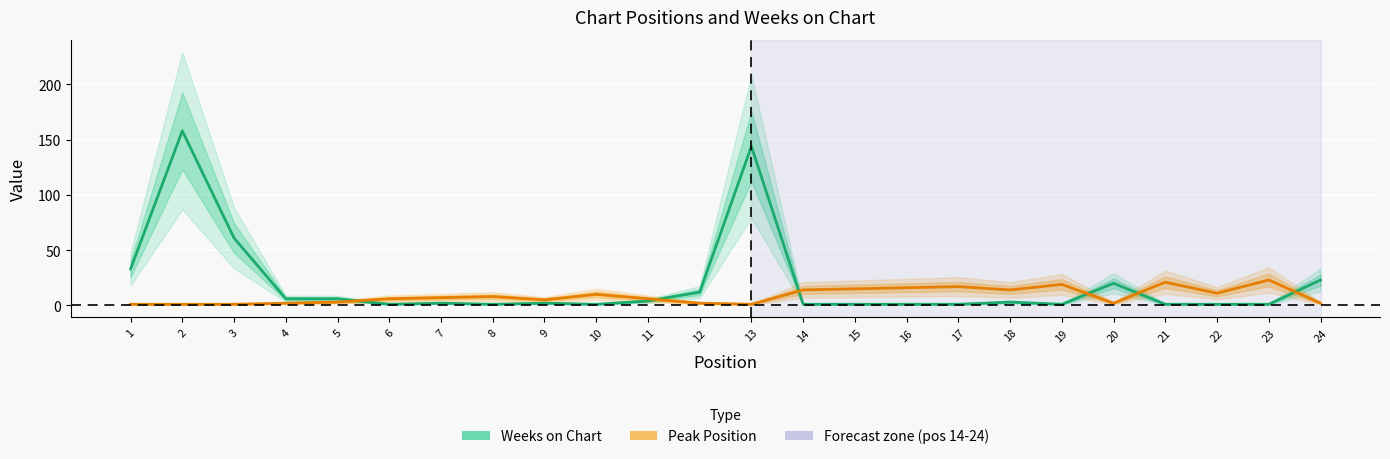

What is the approximate value of Weeks on Chart at 22?

1